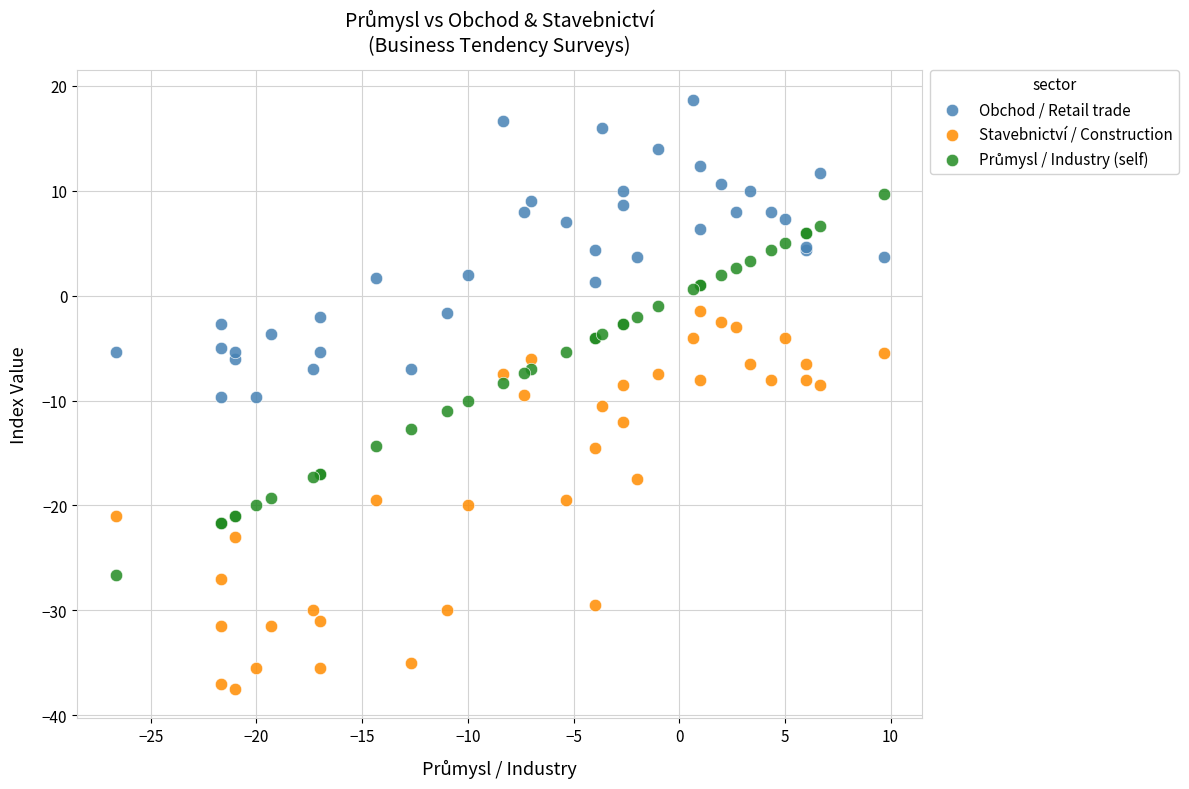

Which series reaches the minimum Y coordinate?

Stavebnictví / Construction